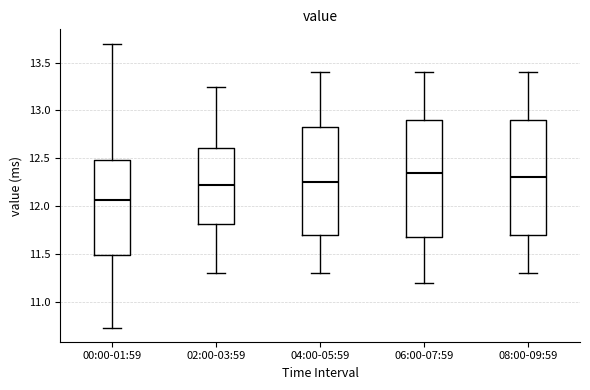

Reading left to right, transcribe this box plot: for each box, give where its median line is, the range the box spans, and where its two whiskers end, as read against the y-axis. The values are not printed on the chart, so give them approximately, as read against the axis.

00:00-01:59: median 12.05, box 11.50 to 12.50, whiskers 10.75 to 13.70
02:00-03:59: median 12.25, box 11.80 to 12.60, whiskers 11.30 to 13.25
04:00-05:59: median 12.25, box 11.70 to 12.85, whiskers 11.30 to 13.40
06:00-07:59: median 12.35, box 11.70 to 12.90, whiskers 11.20 to 13.40
08:00-09:59: median 12.30, box 11.70 to 12.90, whiskers 11.30 to 13.40